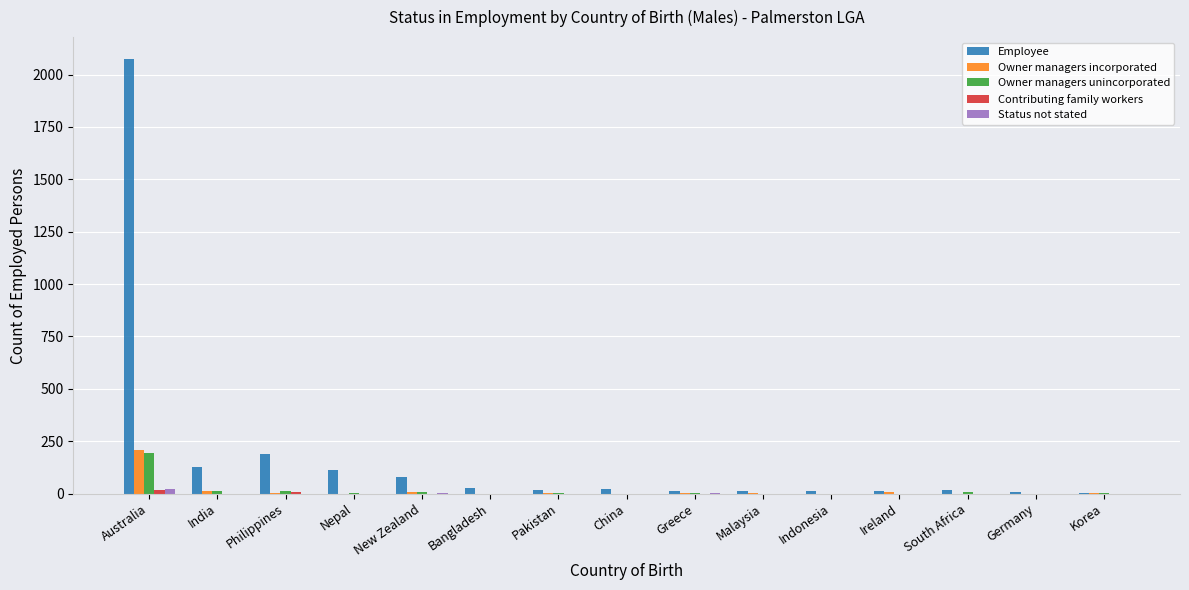

How many categories are shown in the chart?

15